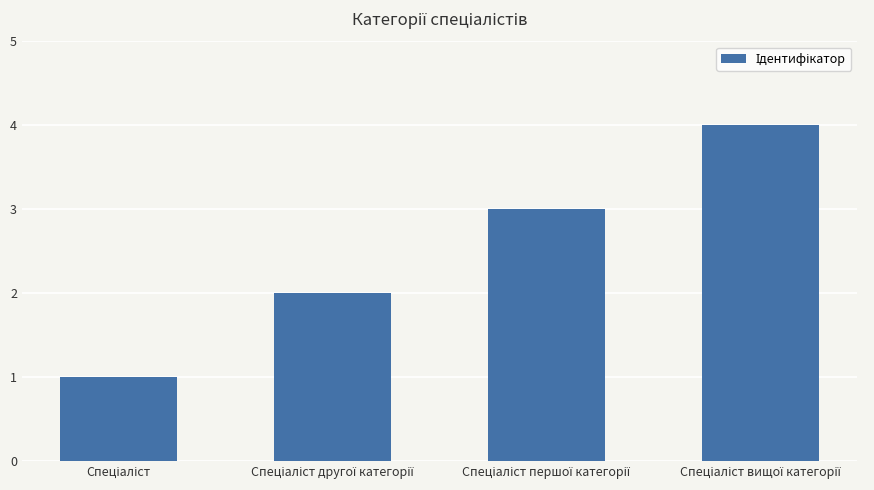

Does the chart contain stacked bars?

No